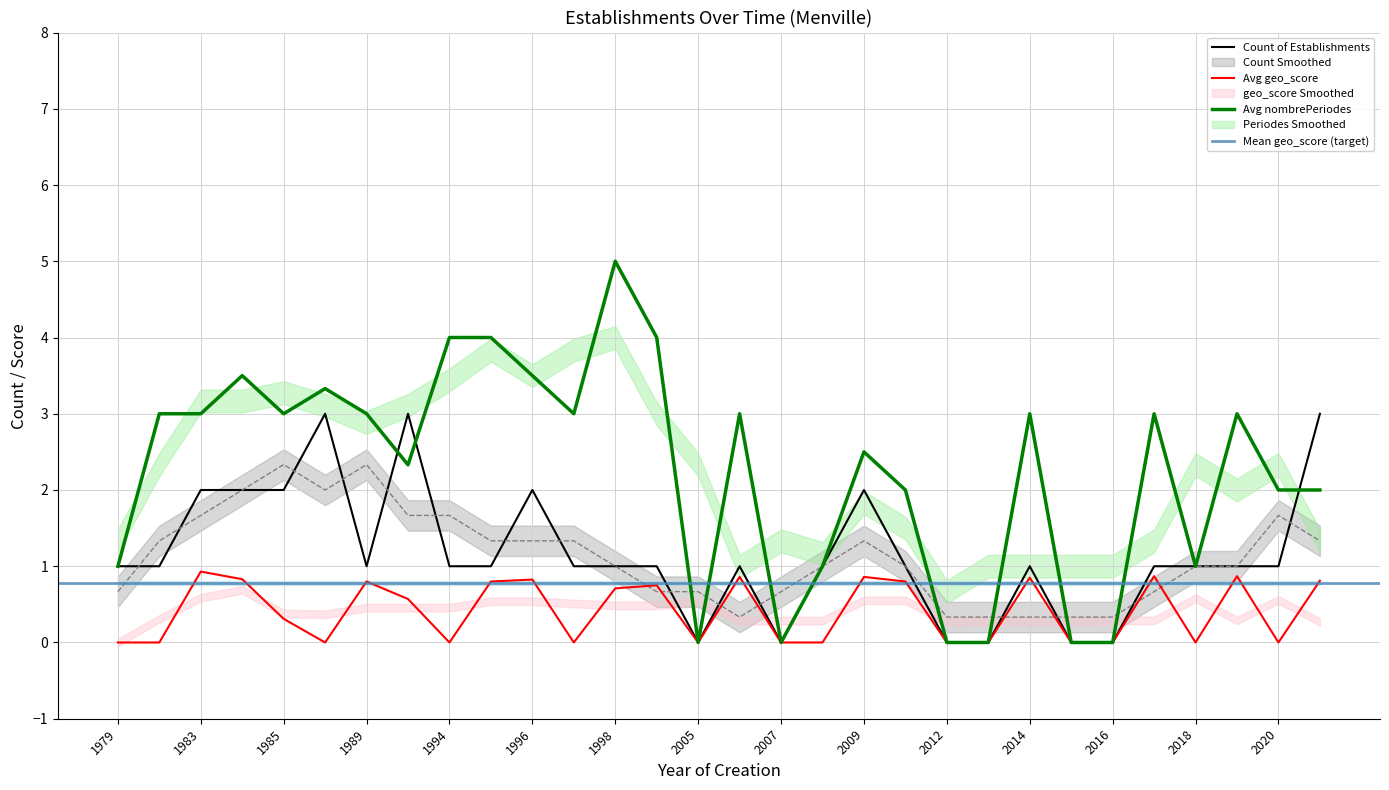

How many interior local peaks does the Avg geo_score series have?

9